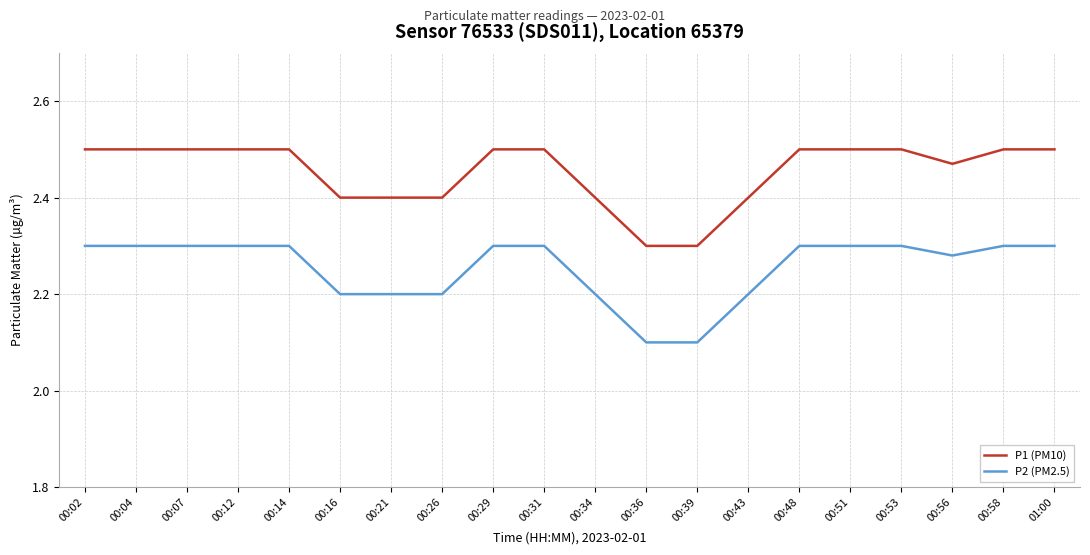

At 00:26, list the series in order from largest to smallest.

P1 (PM10), P2 (PM2.5)